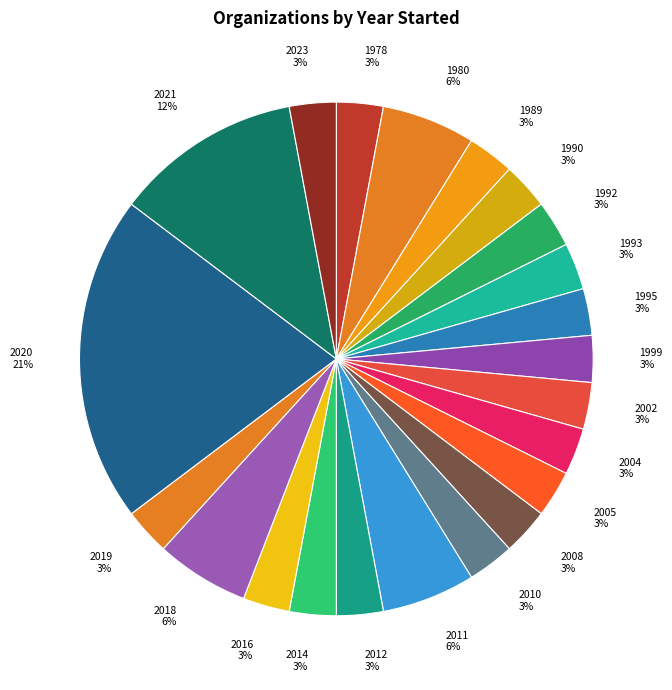

Count the number of slices in the pie.

22